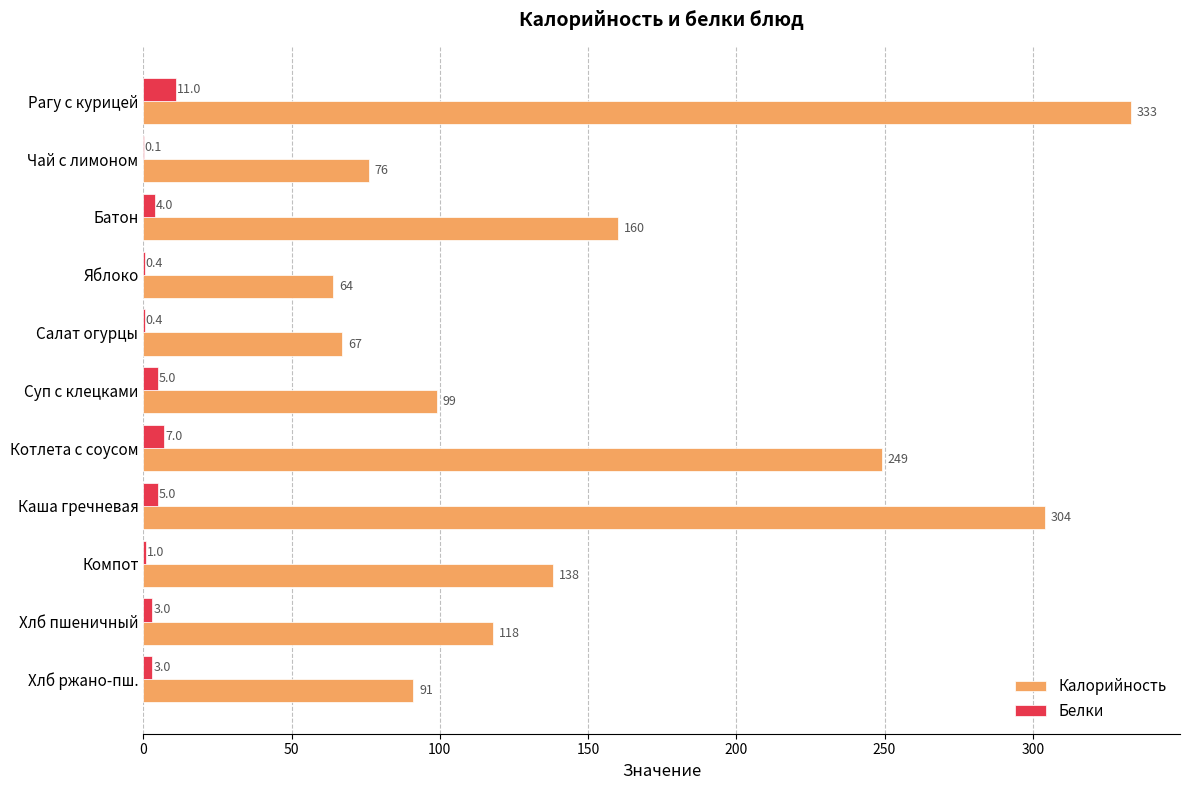

True or false: Калорийность has a value of 22.6 at Яблоко.

False